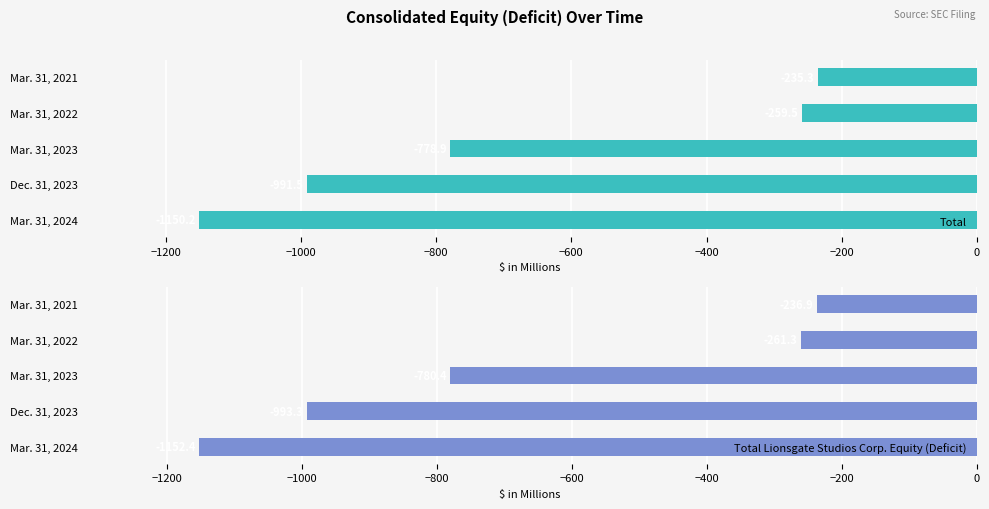

What is the difference between the maximum and minimum values in the Total series?

914.9